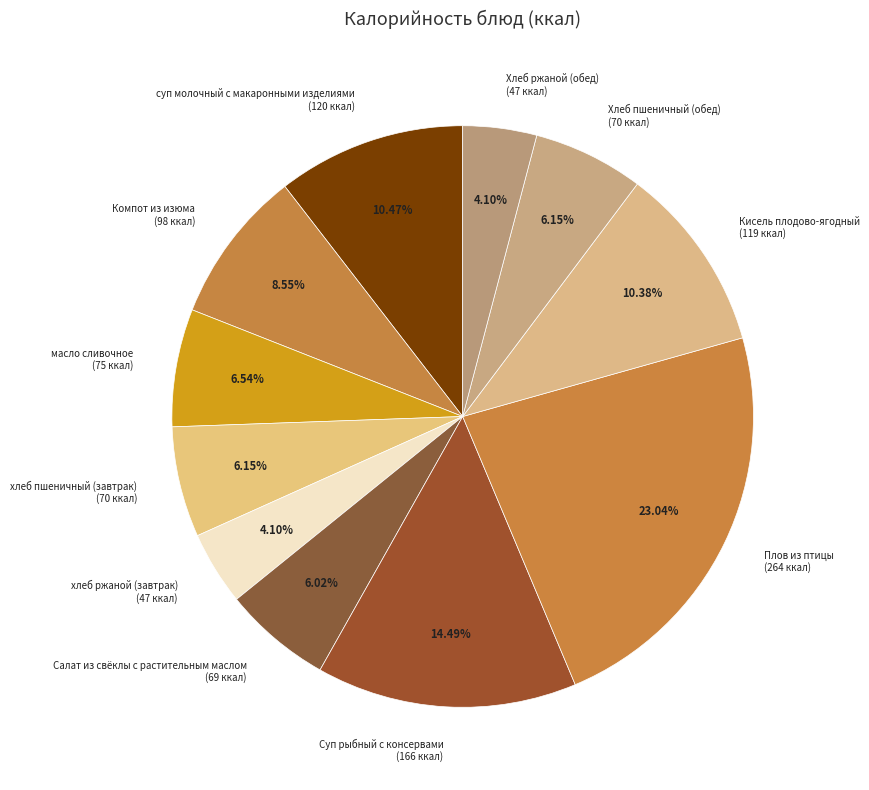

To the nearest percent, what is the difference between the хлеб пшеничный (завтрак) and Кисель плодово-ягодный slice percentages?

4%